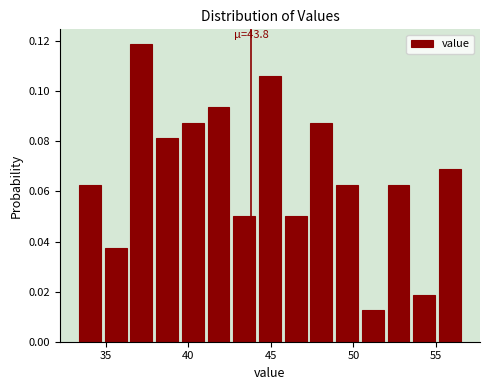

Read against the x-axis, roughly where is the centre of the tallest bar?

37.0